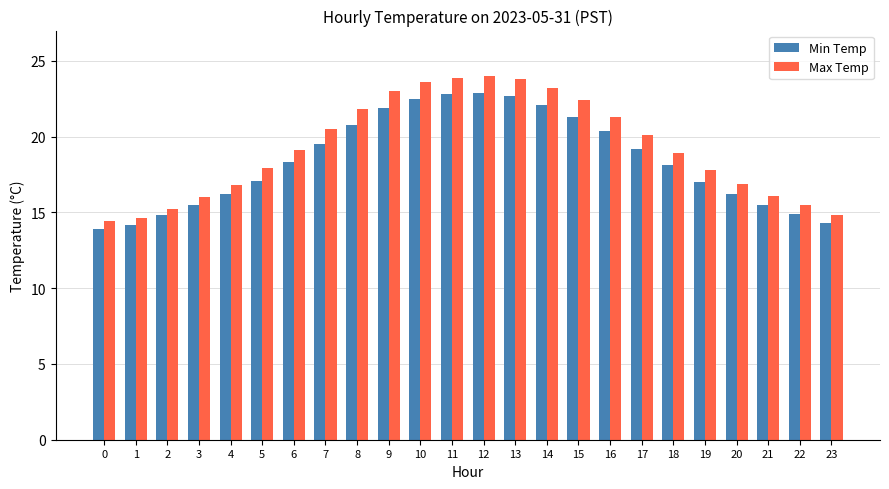

Is the value of Max Temp at 23 greater than the value of Min Temp at 18?

No